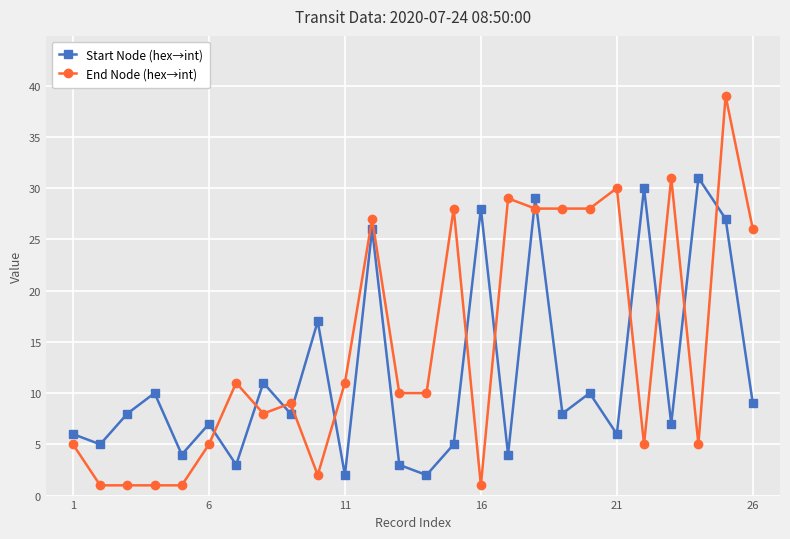

How many distinct data groups are displayed?

2